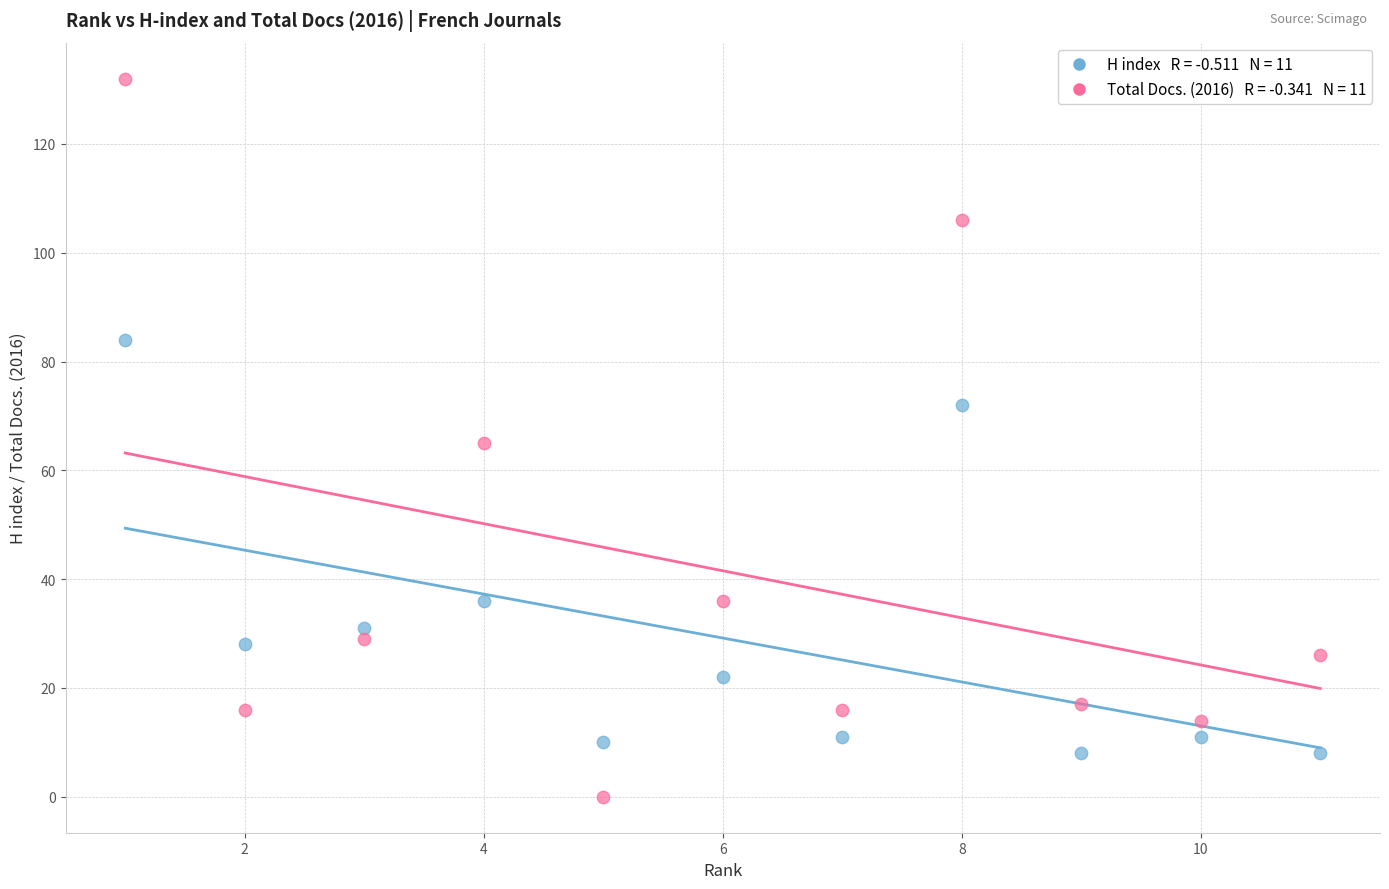

Across all data points, what is the range of X values (max minus min)?

10